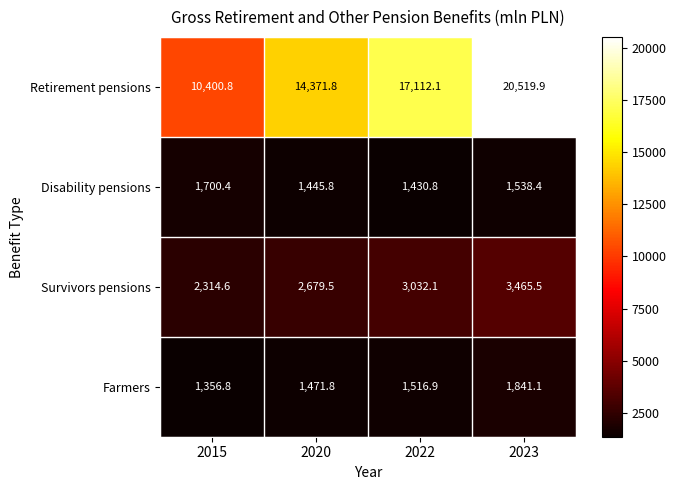

What is the greatest value displayed?

20519.9